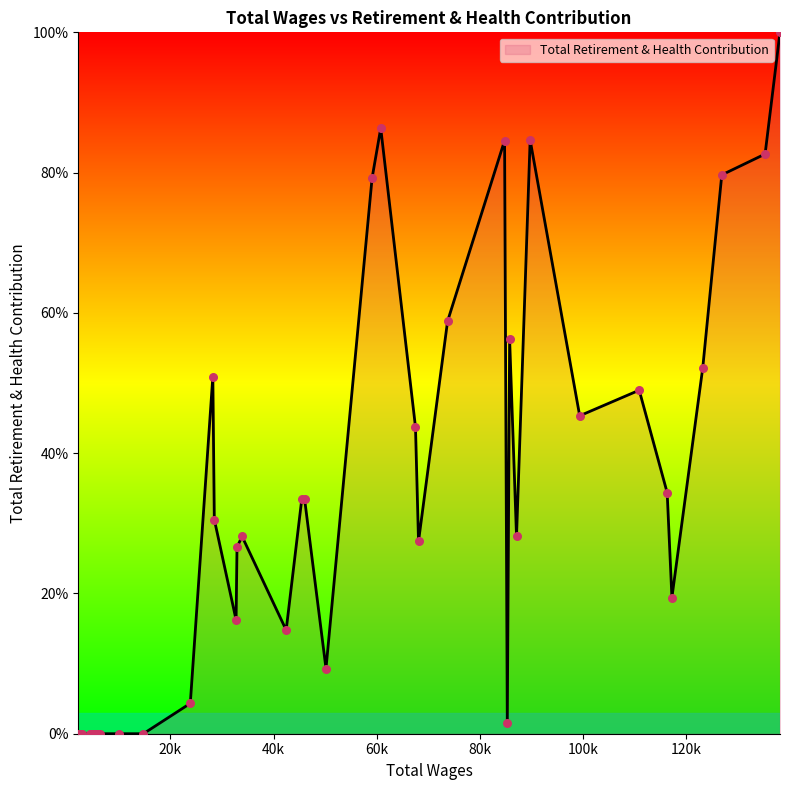

What is the ratio of the value at 117179.0 to the value at 138124.0?

0.2